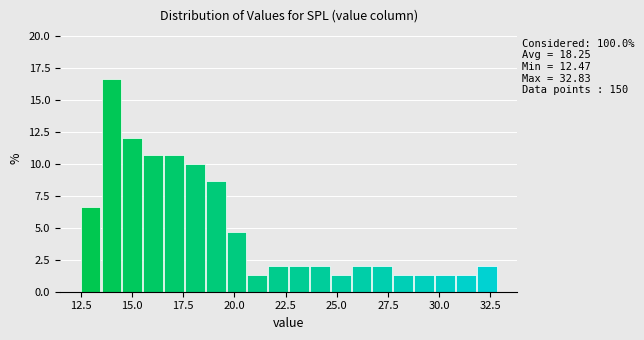

Around what value on the x-axis is the tallest bar? Give the approximate position of its centre, as read against the axis.

14.0